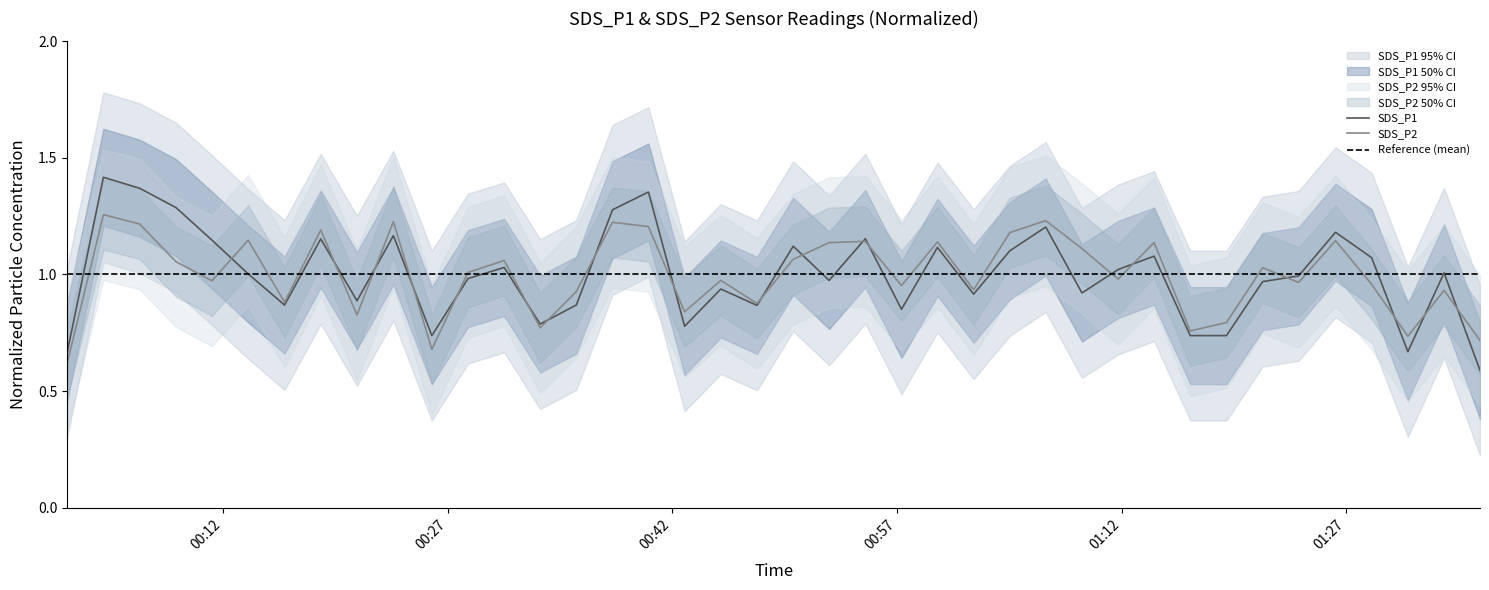

After their last crossing, which series has the higher values: SDS_P1 or SDS_P2?

SDS_P2